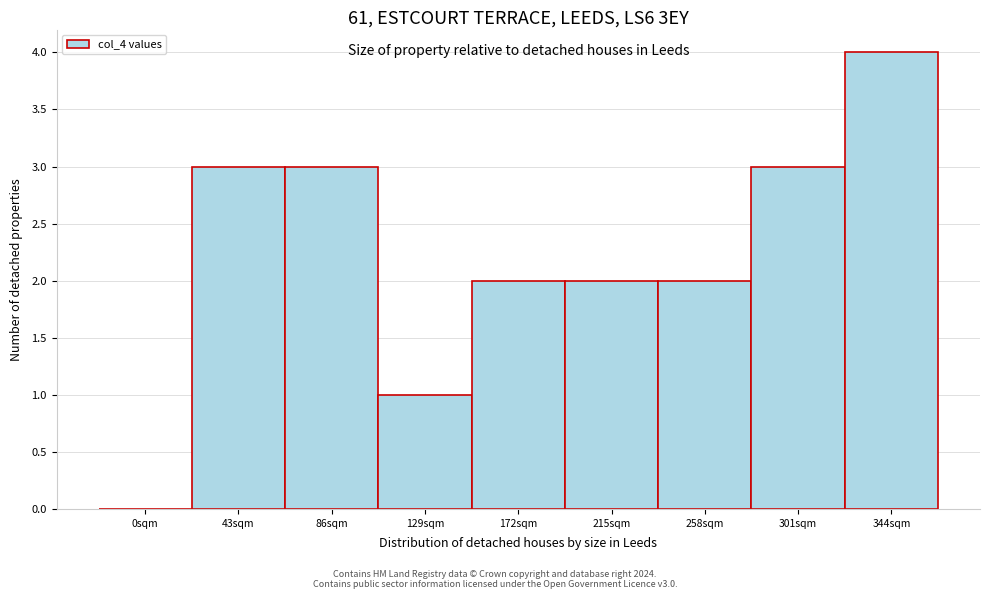

Reading left to right, extract all data points from this chart.

0sqm=0	43sqm=3	86sqm=3	129sqm=1	172sqm=2	215sqm=2	258sqm=2	301sqm=3	344sqm=4